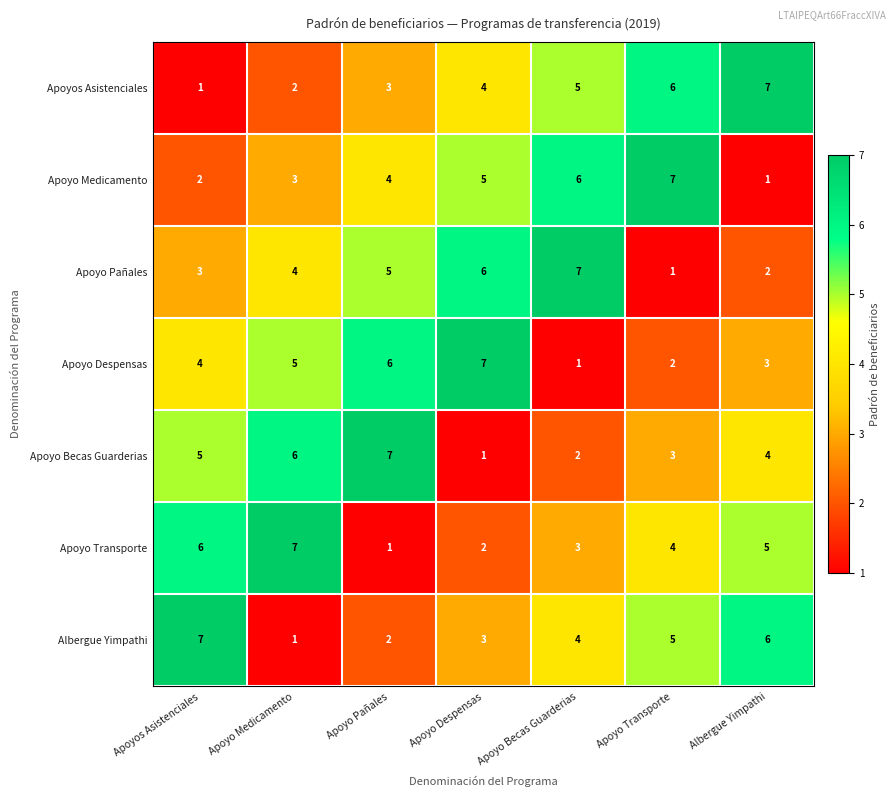

What is the difference between the highest and lowest values at Albergue Yimpathi?

6